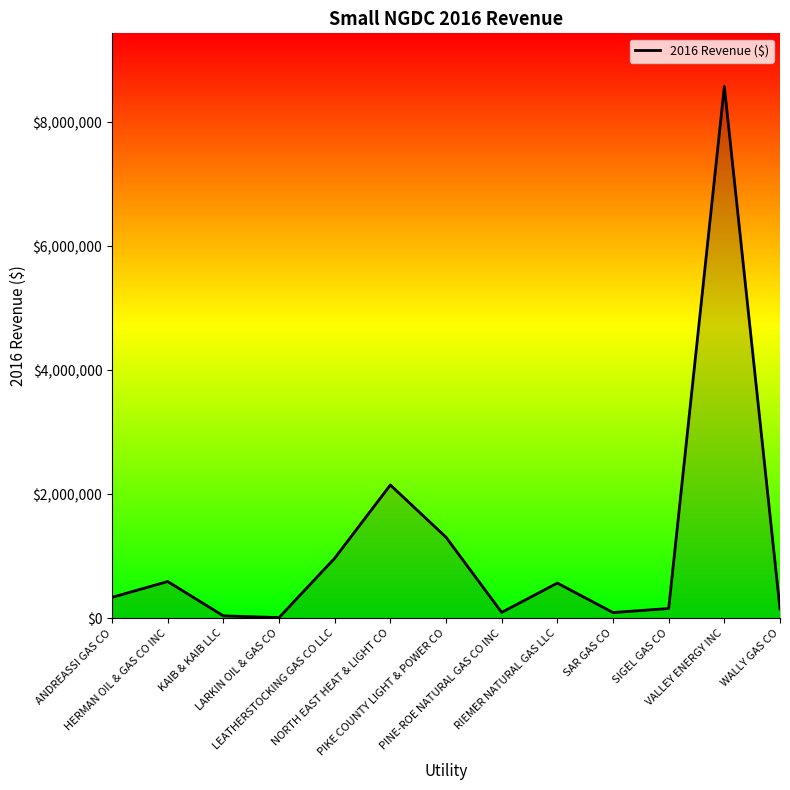

What is the maximum value shown in the chart?

8576020